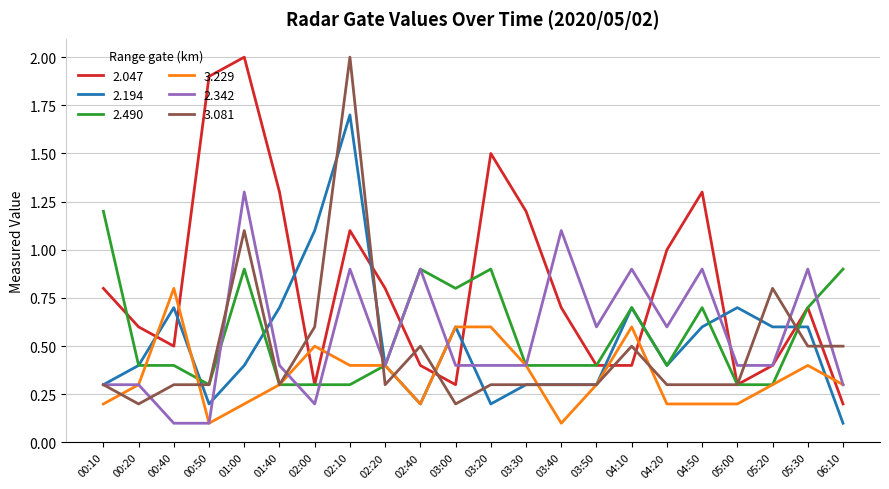

What position from the right is 00:40?

20